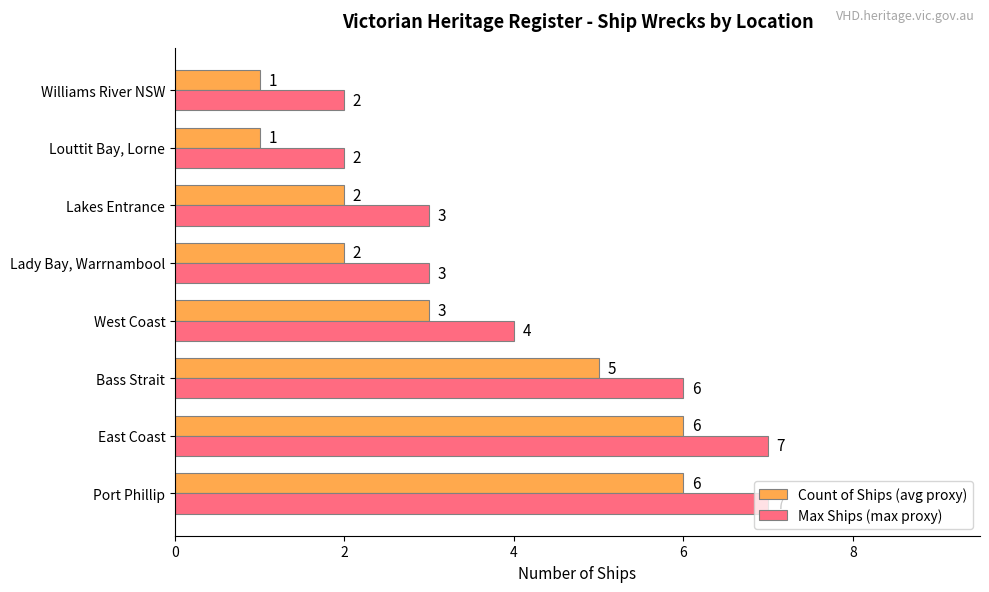

The Count of Ships (avg proxy) series shows 0 at Louttit Bay, Lorne. True or false?

False